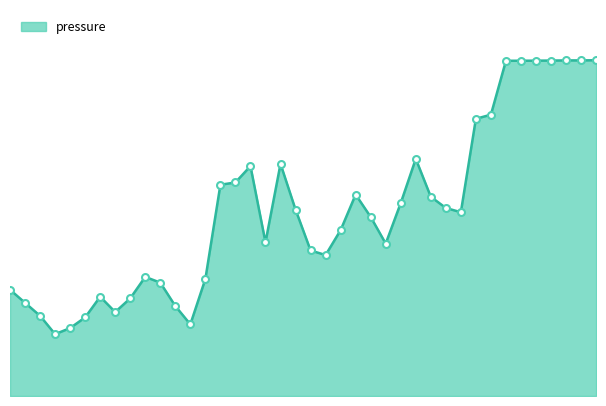

Is this an area chart (filled region under the line)?

Yes